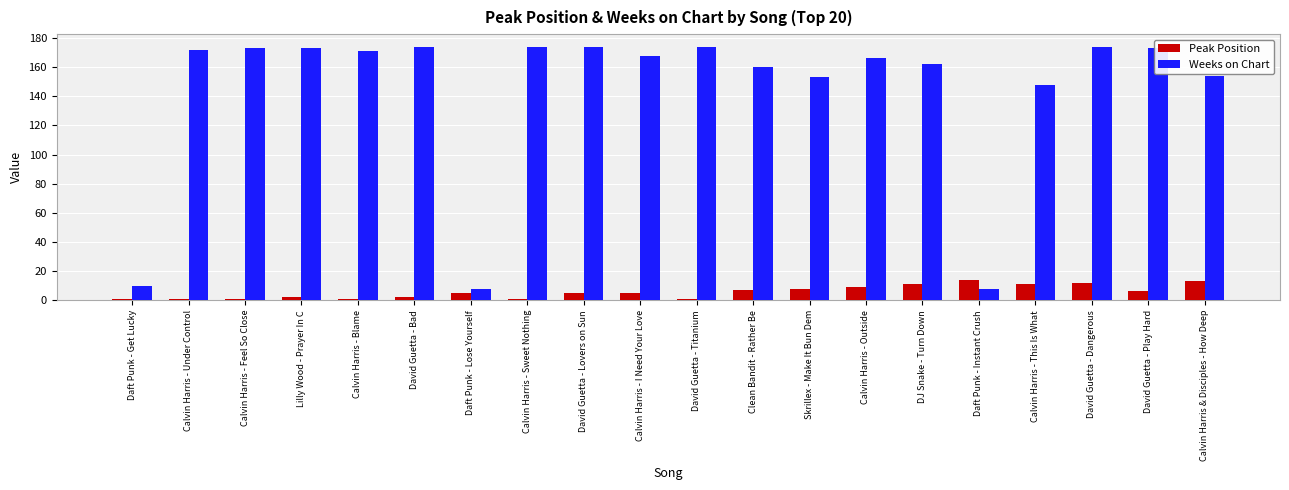

Is the value of Peak Position at Calvin Harris - Outside greater than the value of Weeks on Chart at David Guetta - Bad?

No